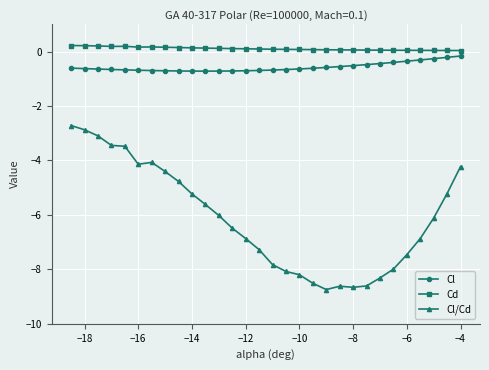

True or false: Cd has more than 0 interior local peaks.

True